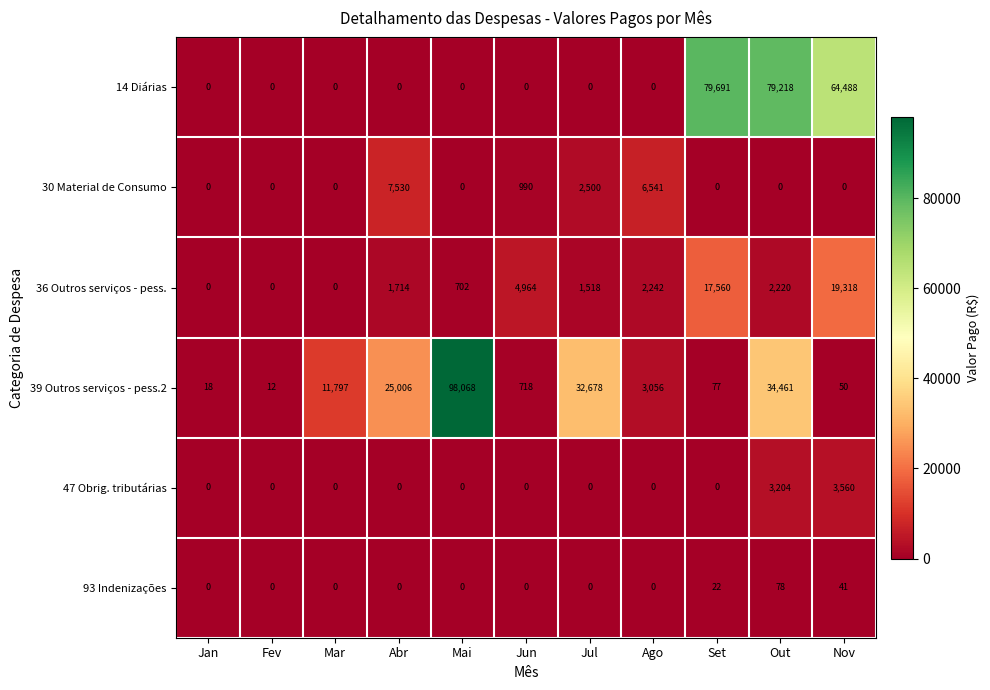

How many values in 36 Outros serviços - pess. are above zero?

8